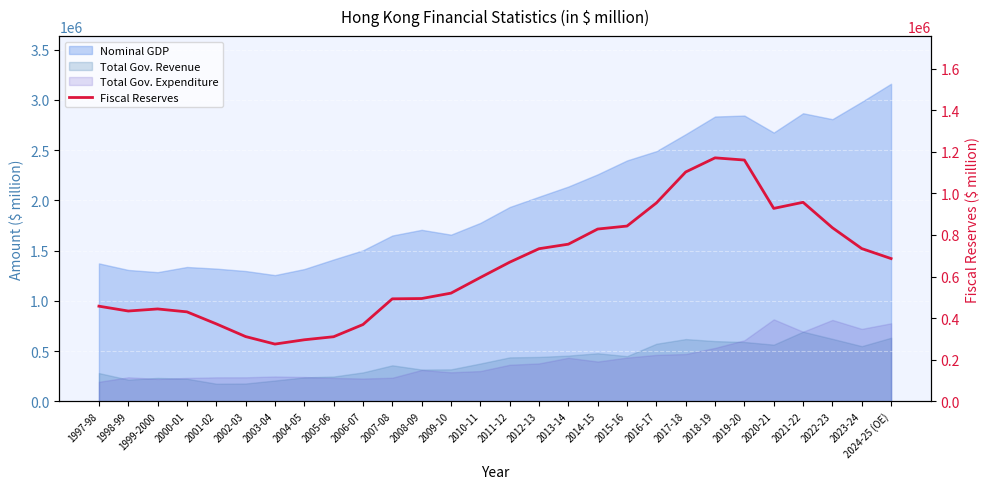

True or false: the data has more than 0 interior local peaks.

True